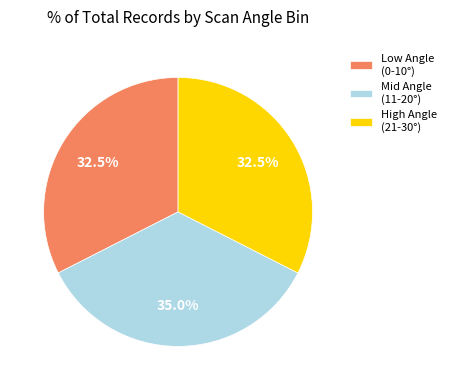

Is there any slice that represents more than half of the pie?

No